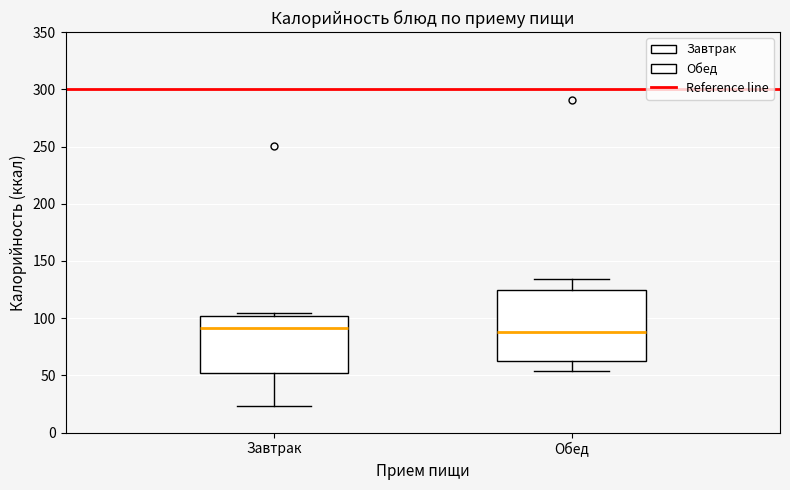

Where does the lower whisker of the box for Завтрак end on the y-axis? The values are not printed on the chart, so give them approximately, as read against the axis.

25